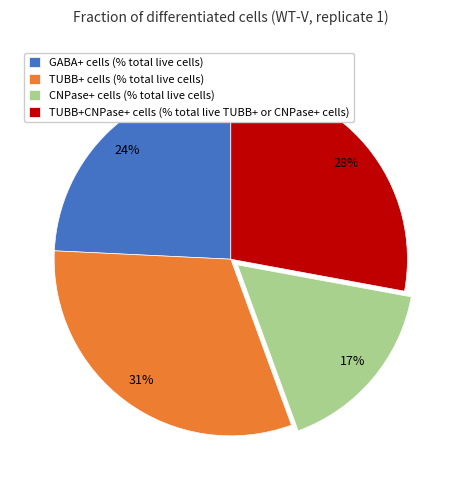

Rank the categories by value from lowest to highest.

CNPase+ cells (% total live cells), GABA+ cells (% total live cells), TUBB+CNPase+ cells (% total live TUBB+ or CNPase+ cells), TUBB+ cells (% total live cells)